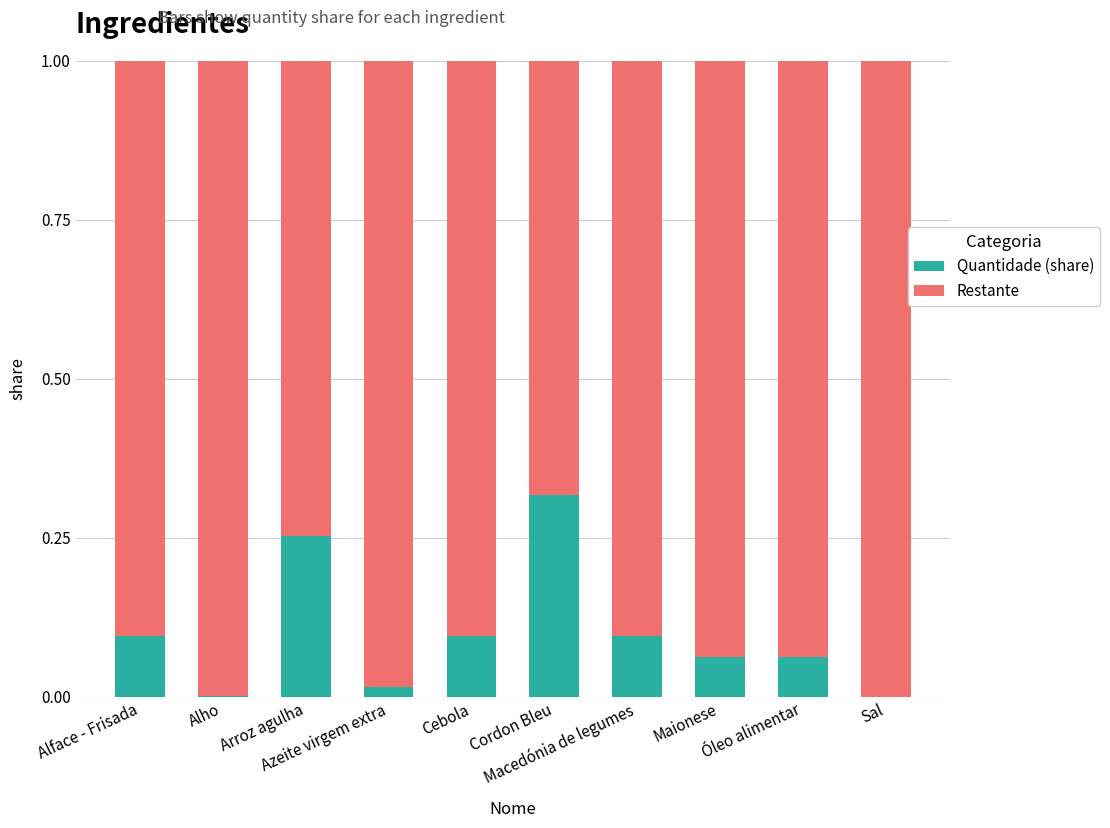

Which category has the lowest value in the Quantidade (share) series?

Sal